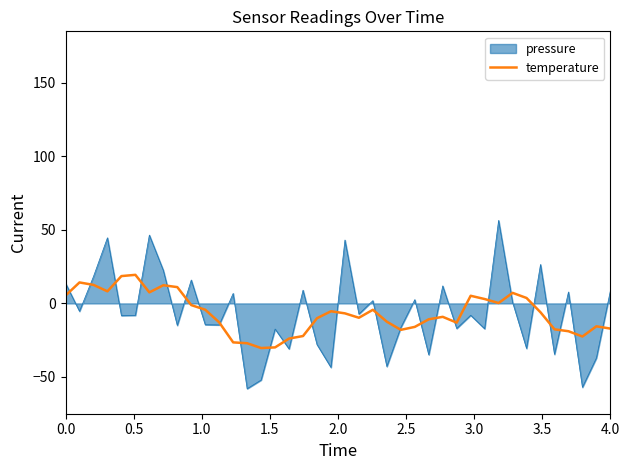

Which series has the widest spread of values?

pressure